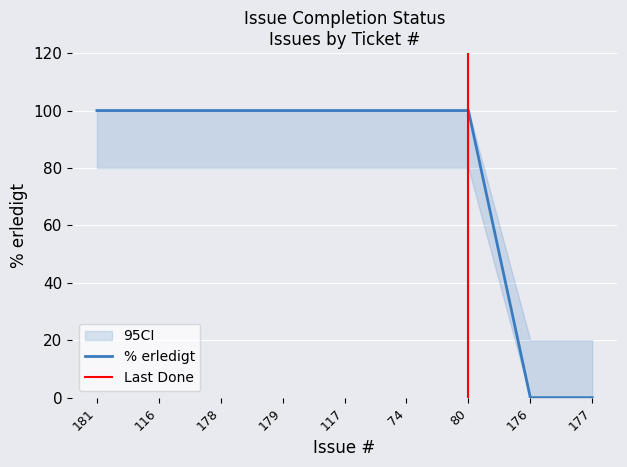

What is the difference between the values at 176 and 74?

100